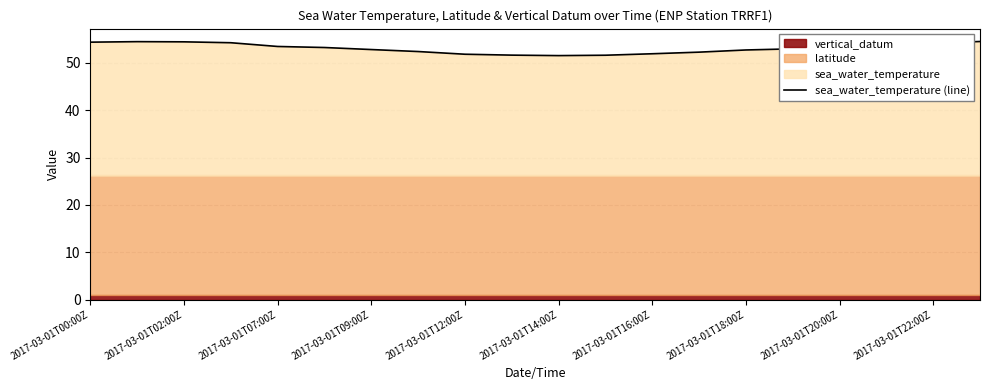

Does the chart display data point markers on the line(s)?

No